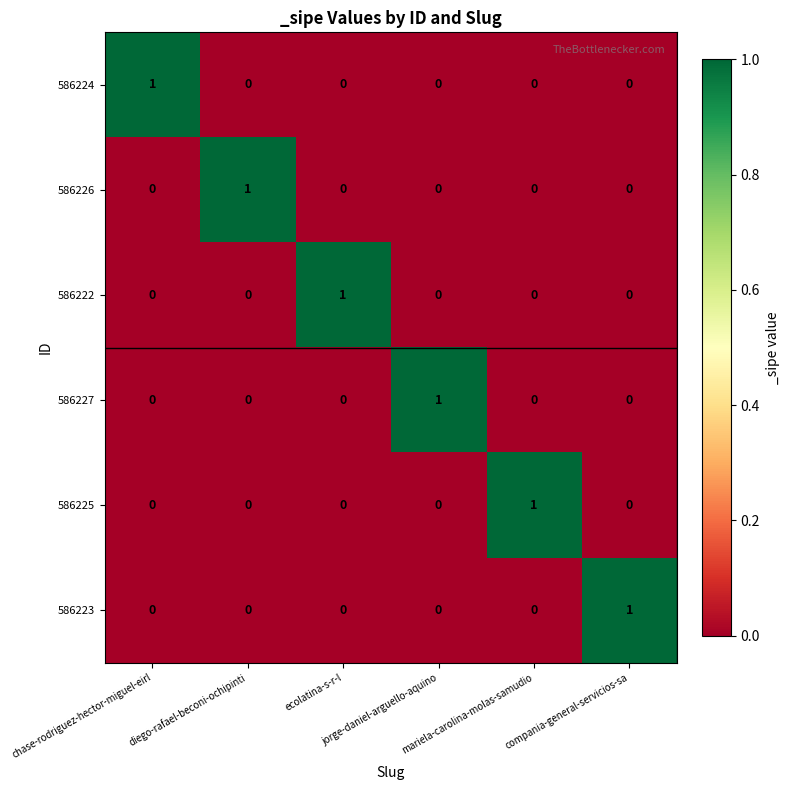

What is the spread (max minus min) of values at ecolatina-s-r-l?

1